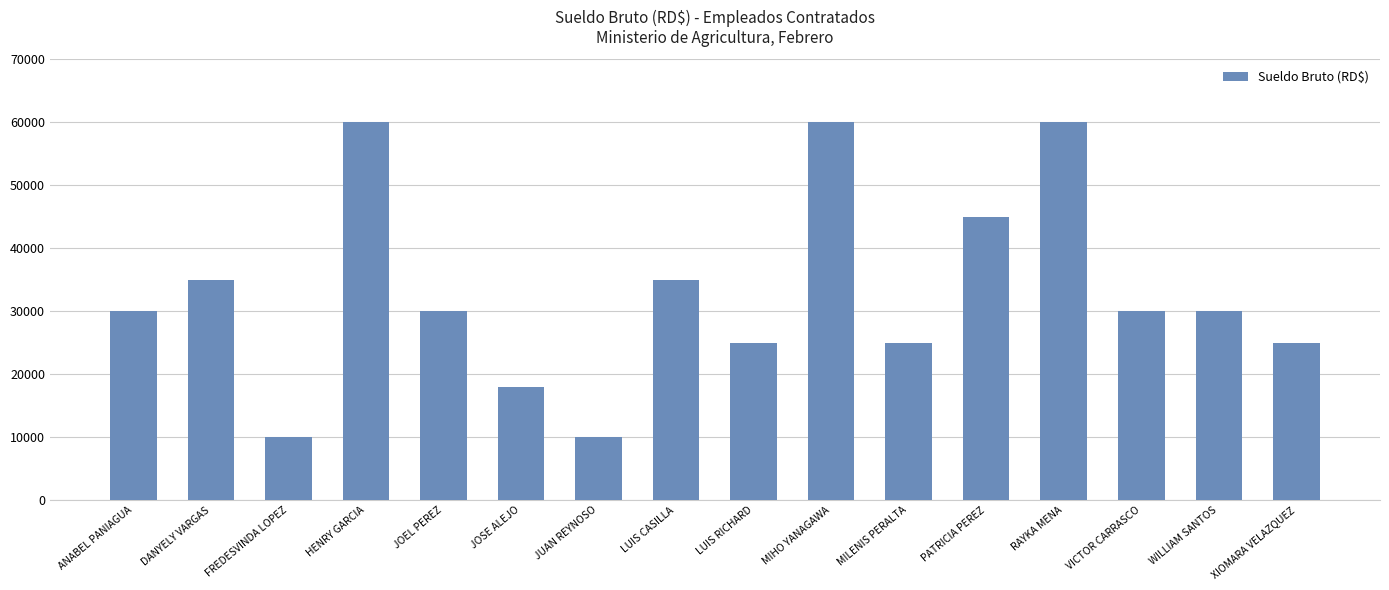

Read the value at JOEL PEREZ.

30000